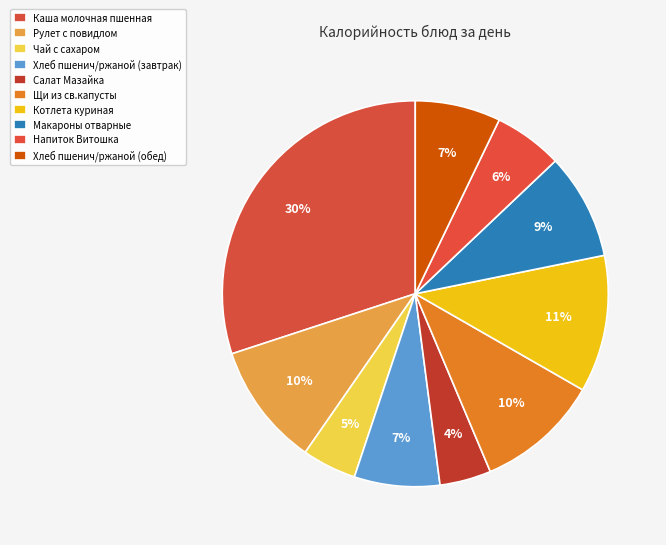

To the nearest percent, what is the combined percentage of Хлеб пшенич/ржаной (обед) and Макароны отварные?

16%